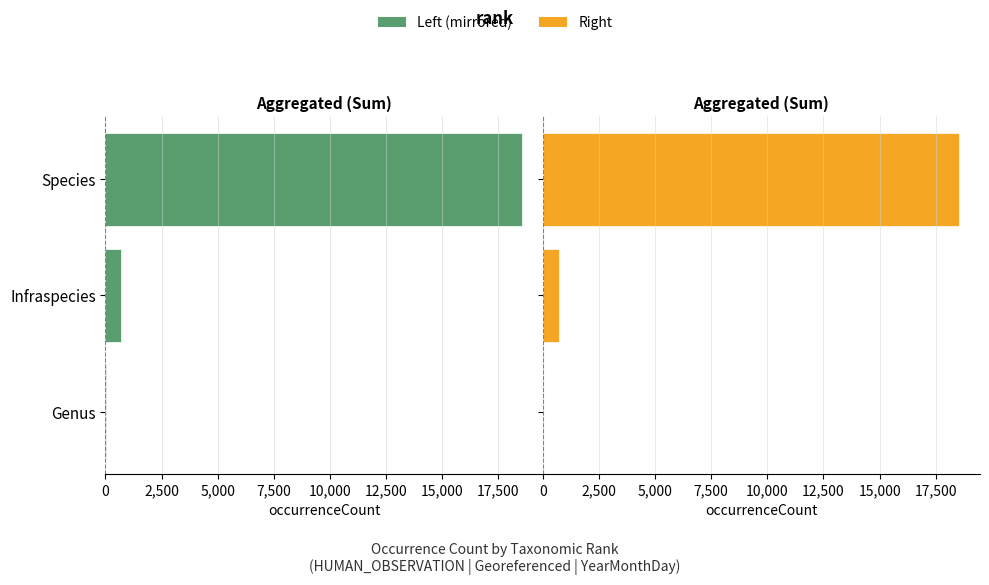

True or false: Aggregated (left) has a value of -706 at Infraspecies.

True